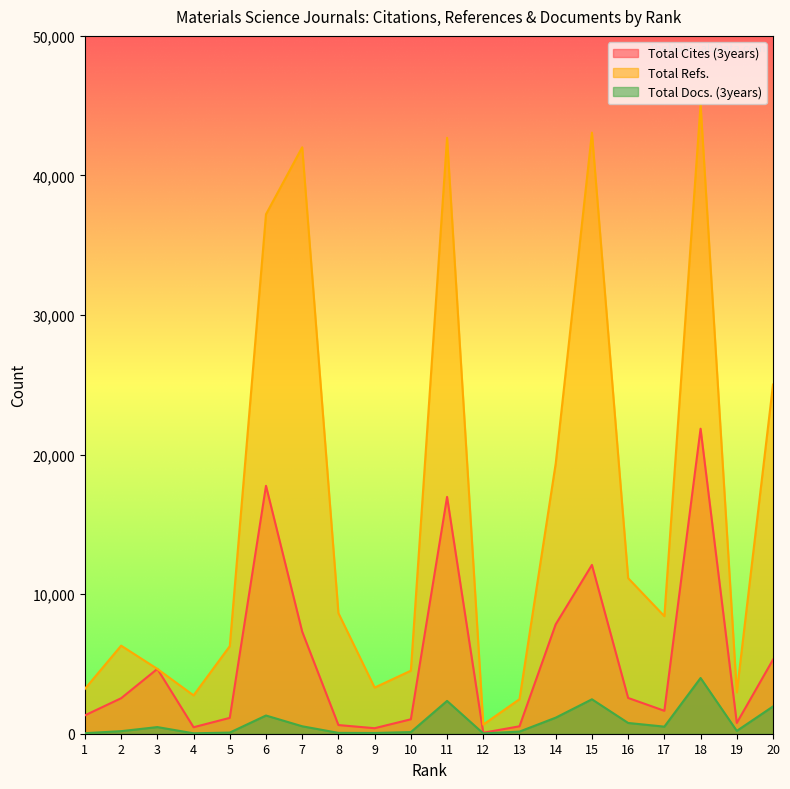

What is the sum of the Total Cites (3years) values at 12 and 6?

17834